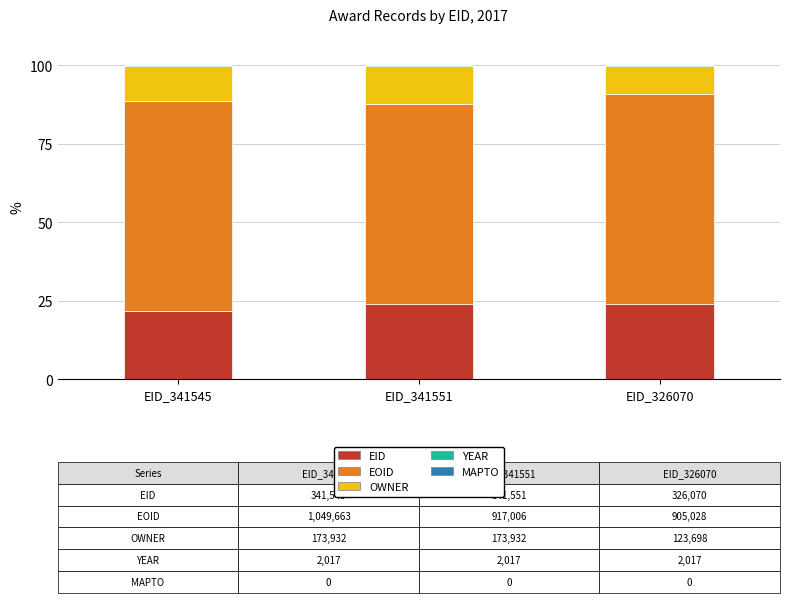

The value of EID at EID_326070 is 38.1. True or false?

False